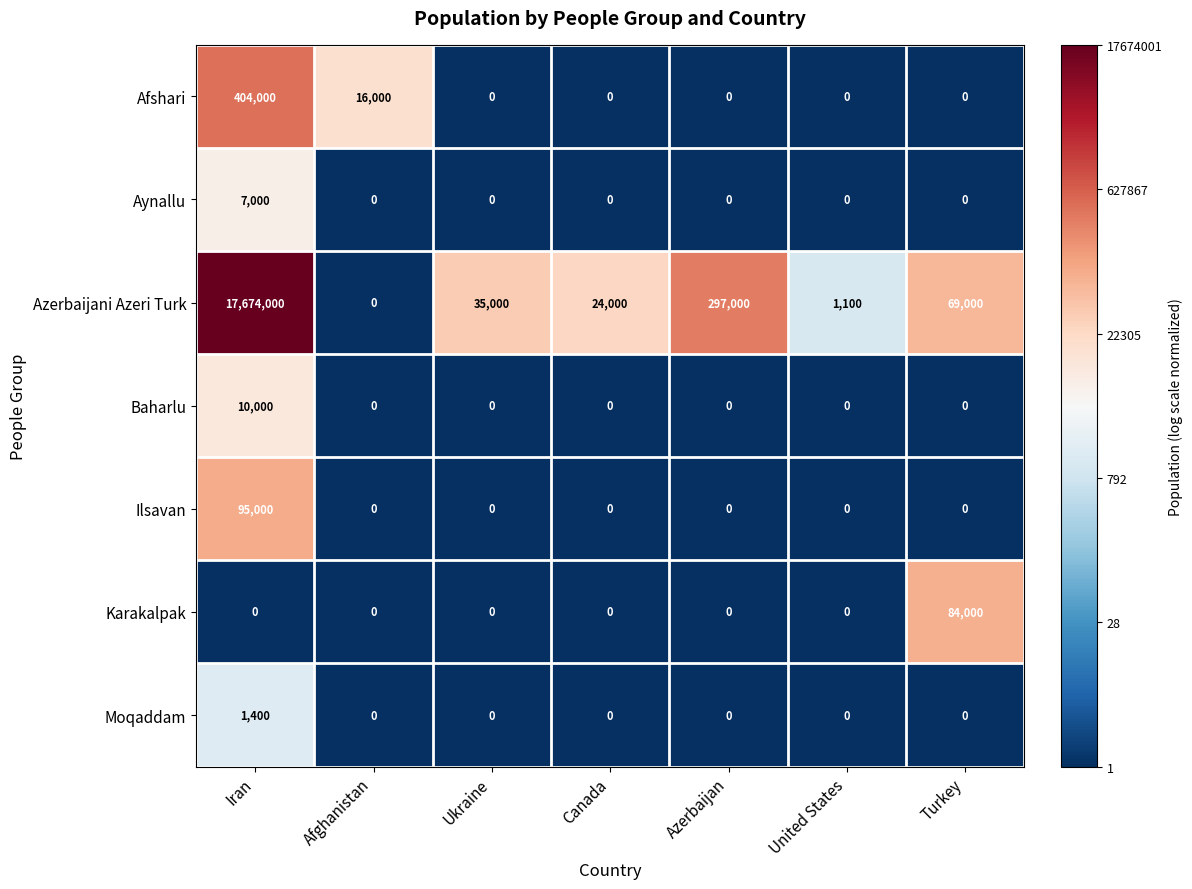

Between Afghanistan and Ukraine, which series saw the biggest shift?

Azerbaijani Azeri Turk